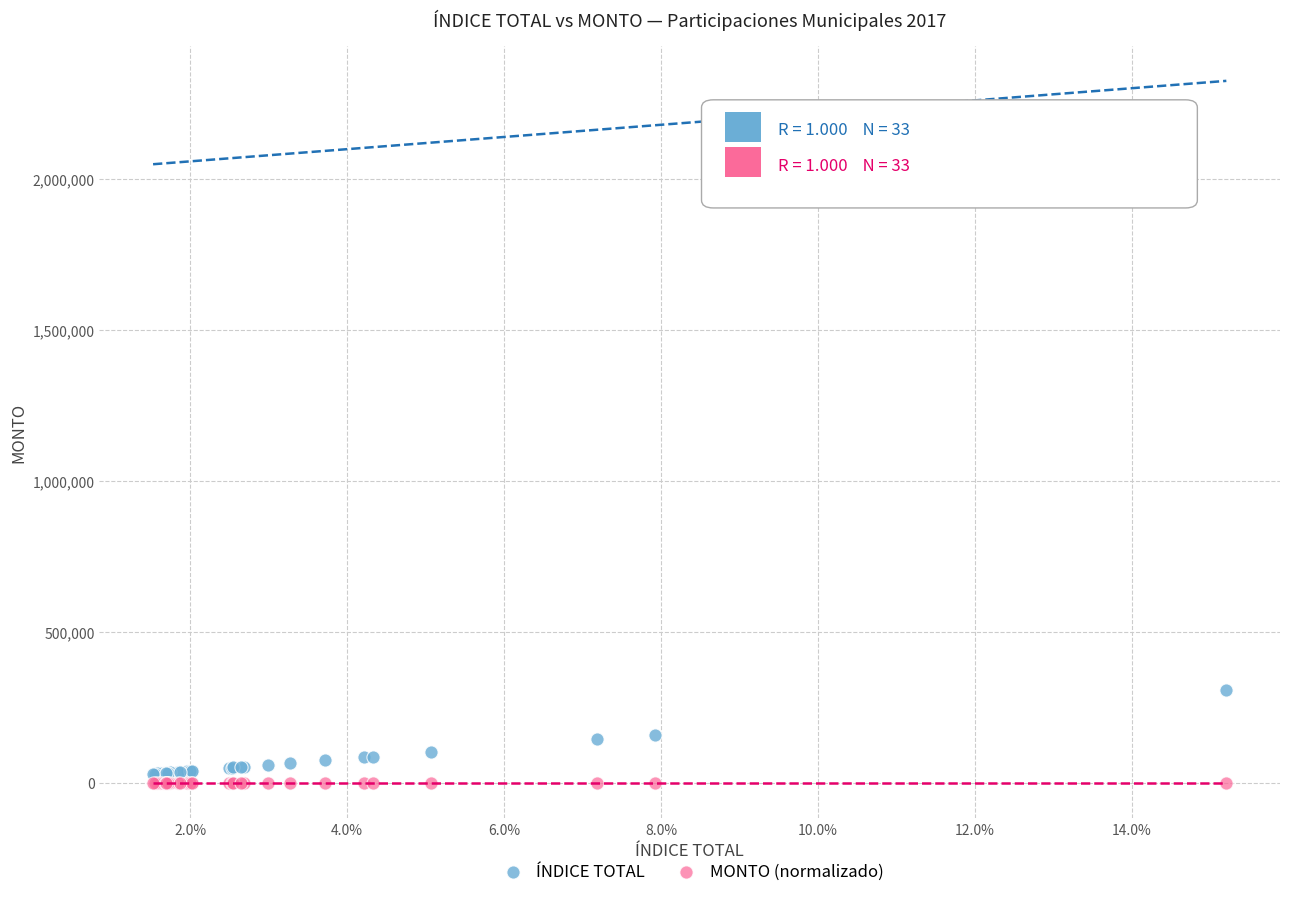

Which series contains the highest Y value?

ÍNDICE TOTAL